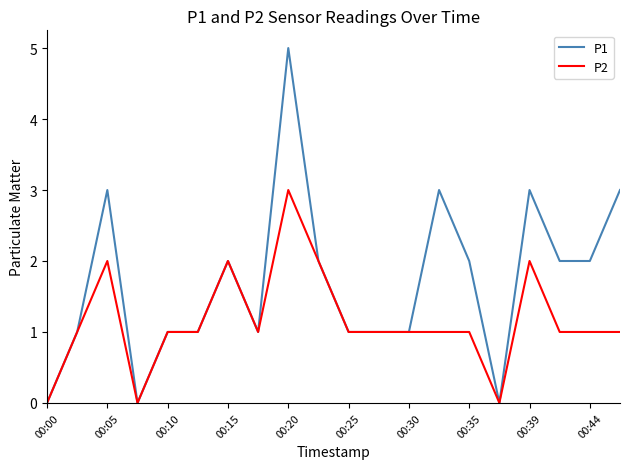

Count the number of data series in this chart.

2